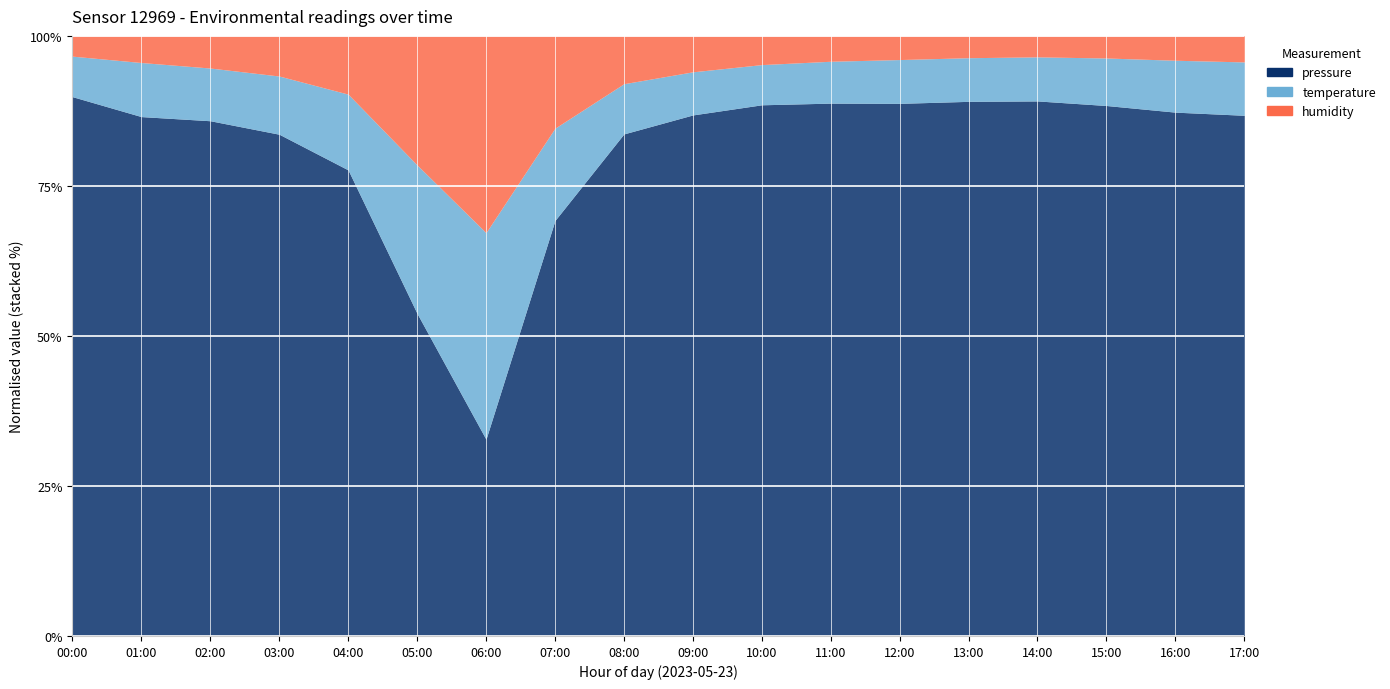

At which label does pressure first exceed 101197?

00:00